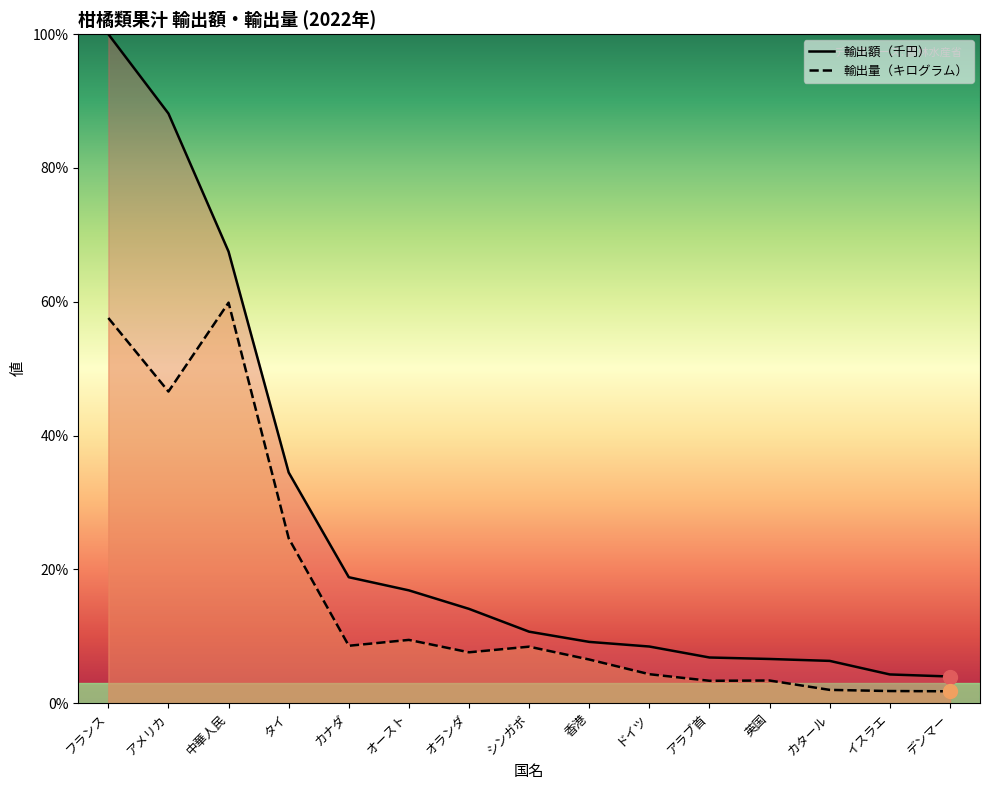

What is the label of the 8th point from the right?

シンガポ